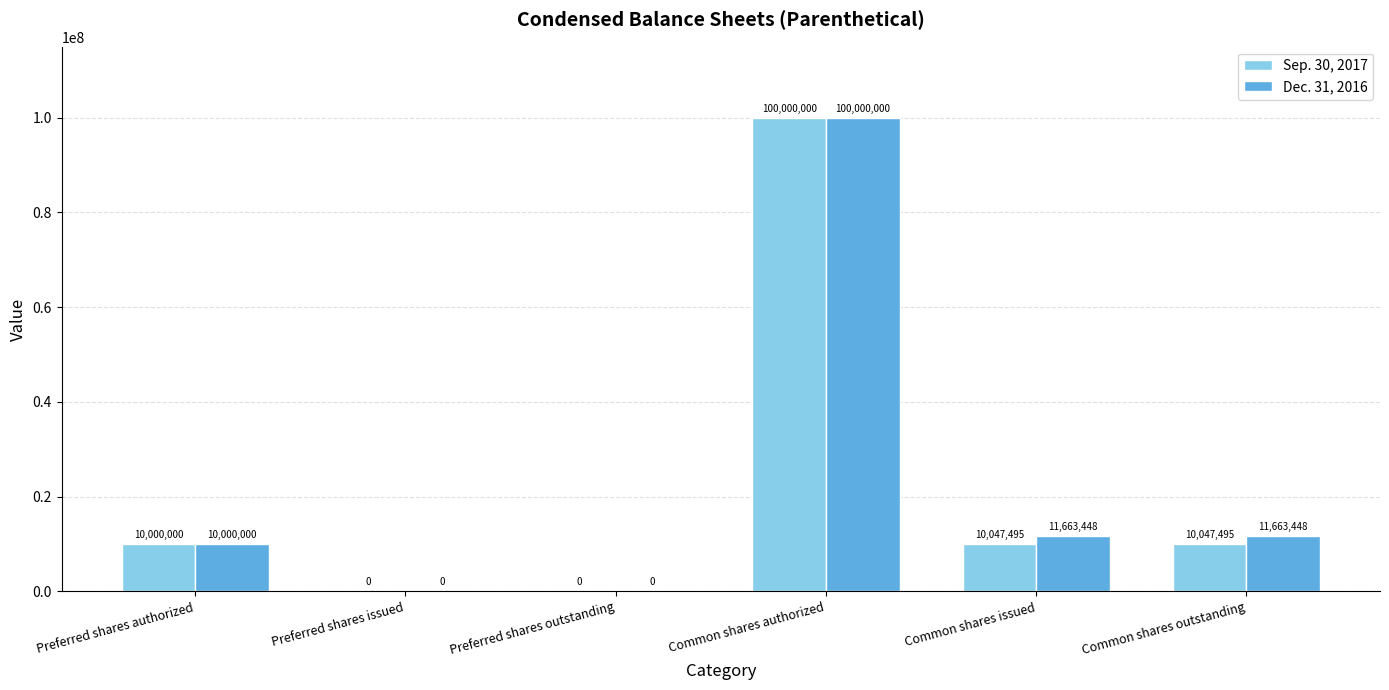

What are all the series names shown in the legend?

Sep. 30, 2017, Dec. 31, 2016